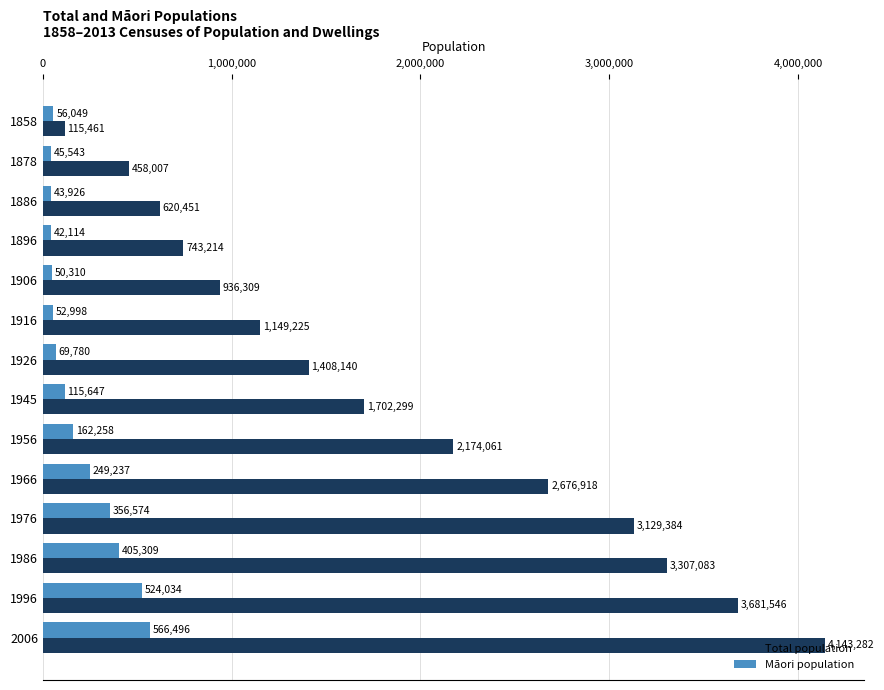

Rank the series by their maximum value, from highest to lowest.

Total population, Māori population